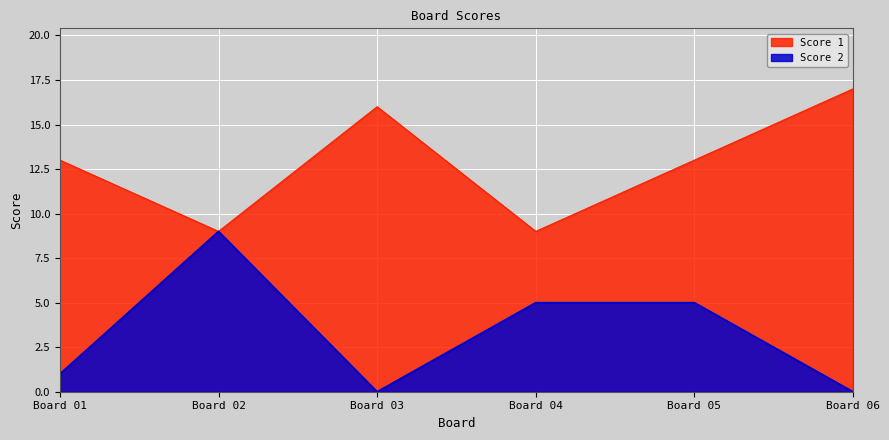

What is the approximate value of Score 1 at Board 05?

13